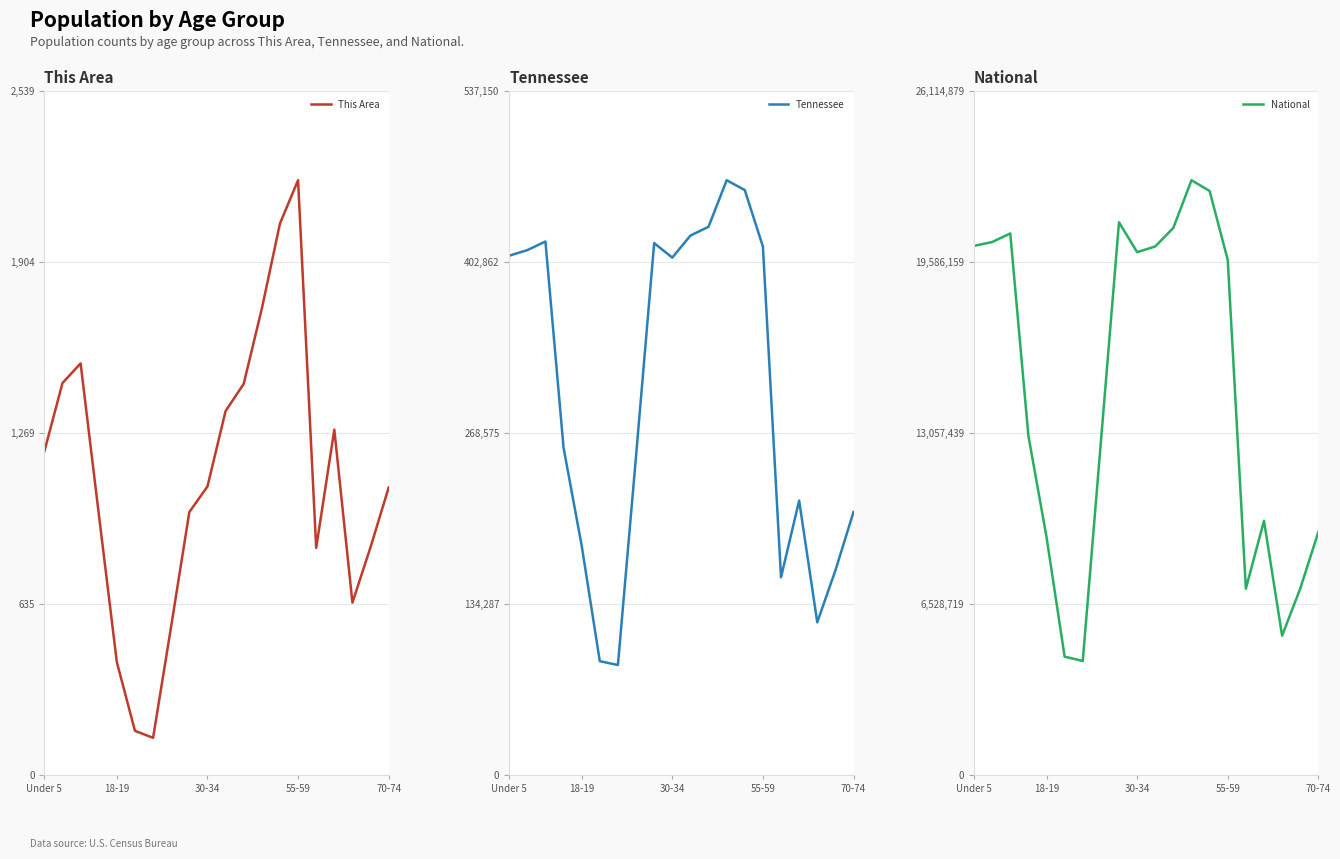

How many data points in This Area are less than 1071?

10